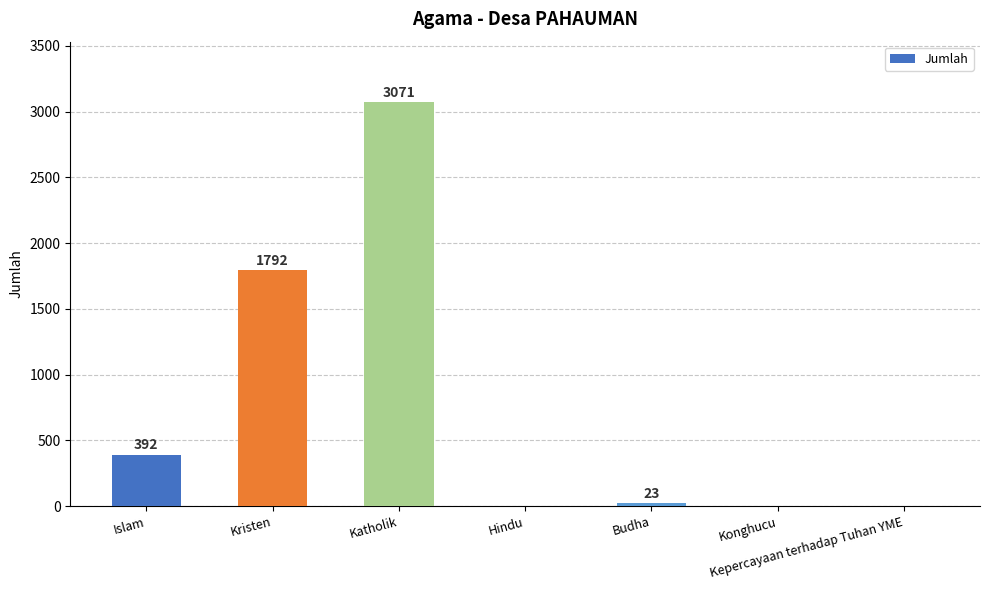

Reading left to right, extract all data points from this chart.

392	1792	3071	0	23	0	0